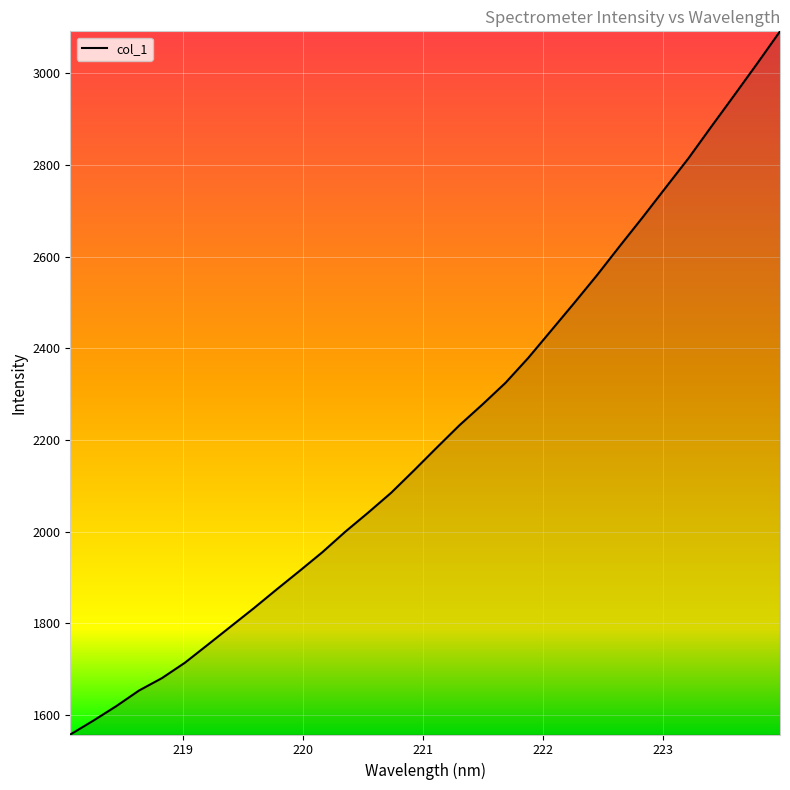

What is the difference between the maximum and minimum values?

1534.9